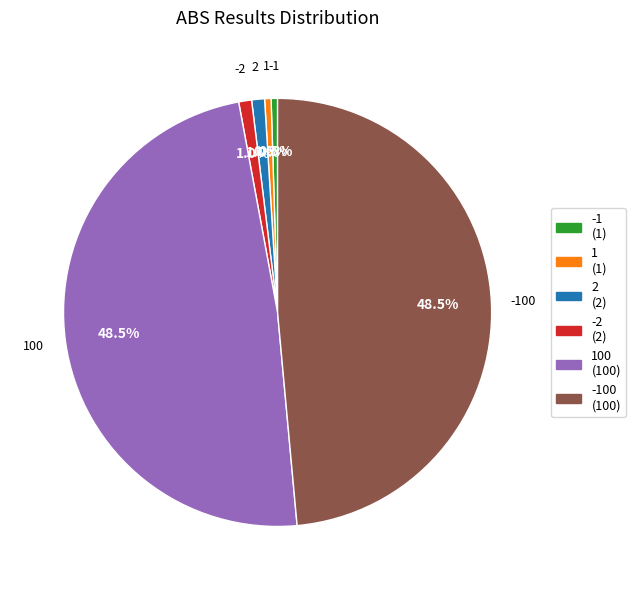

How many slices are in this pie chart?

6